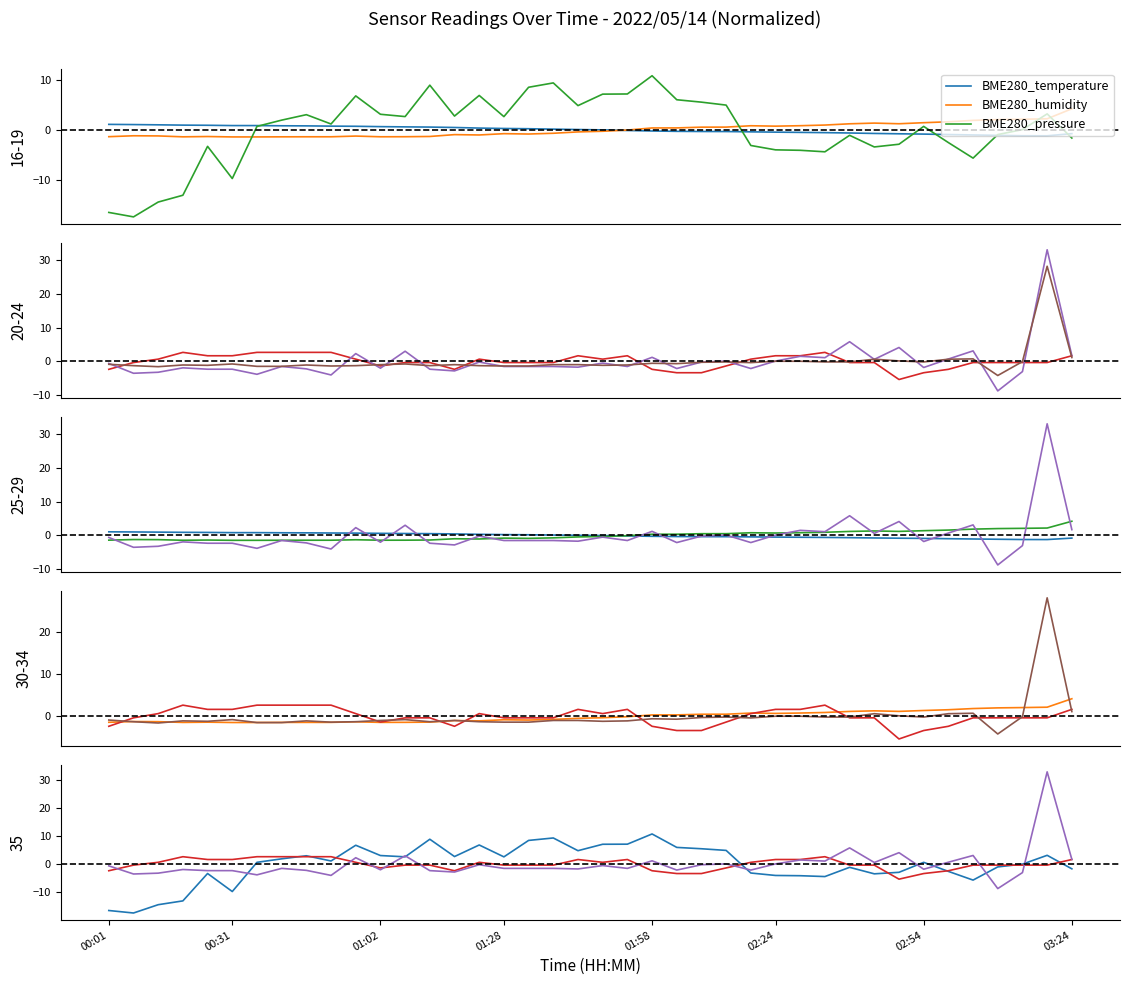

At which label does SDS_P1 first exceed -1?

00:01